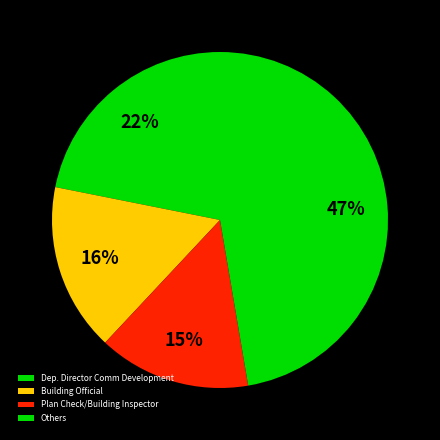

Does Building Official represent more than half of the total?

No